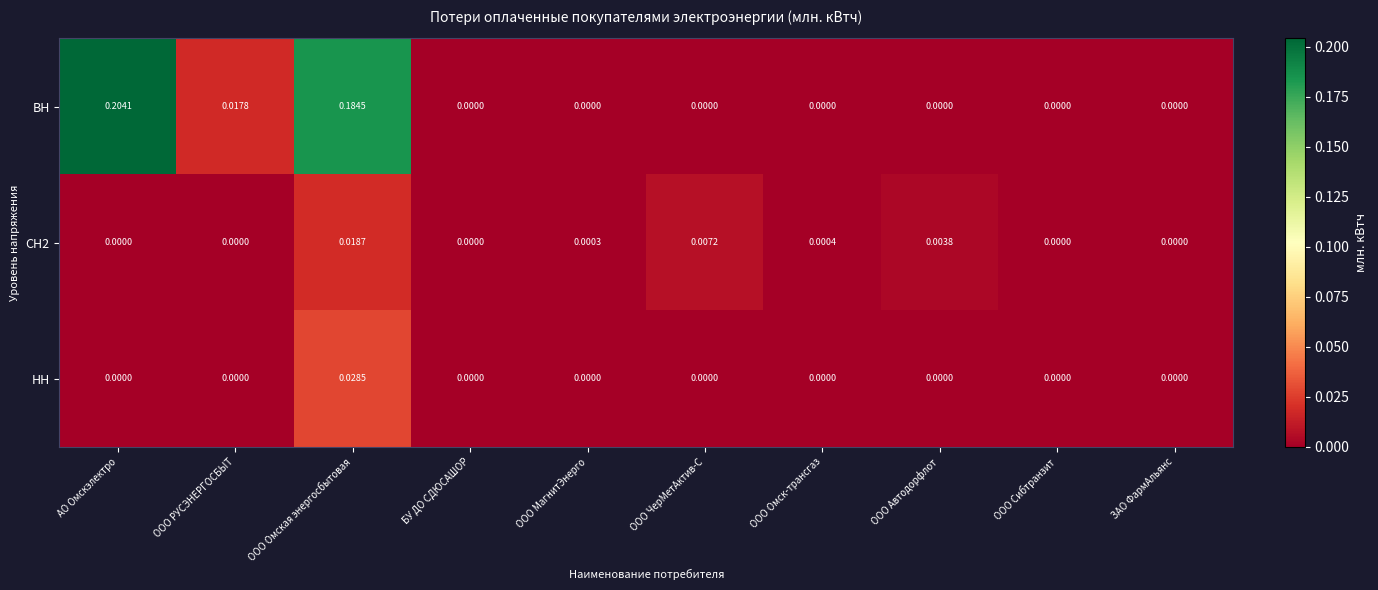

Which series changed the most between ООО РУСЭНЕРГОСБЫТ and ЗАО ФармАльянс?

ВН